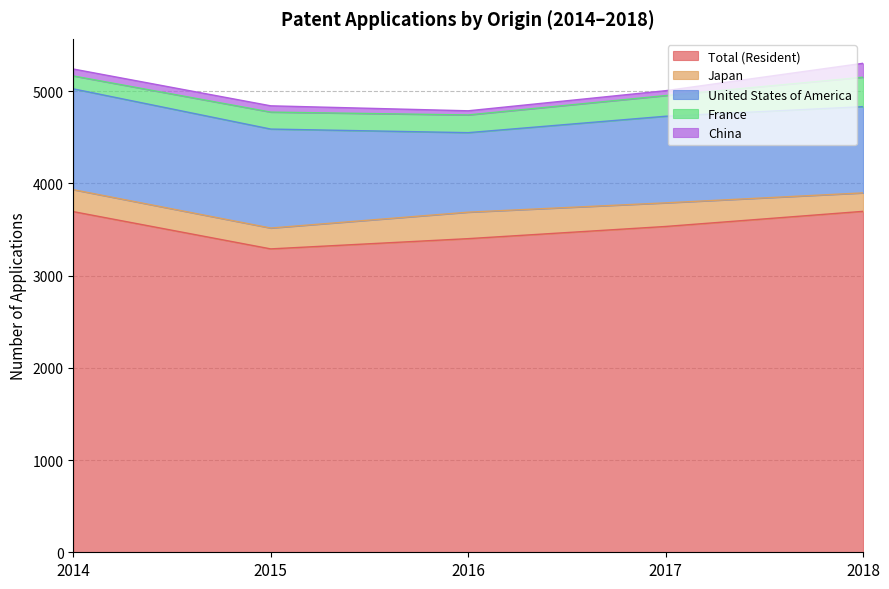

At 2016, list the series in order from smallest to largest.

China, France, Japan, United States of America, Total (Resident)